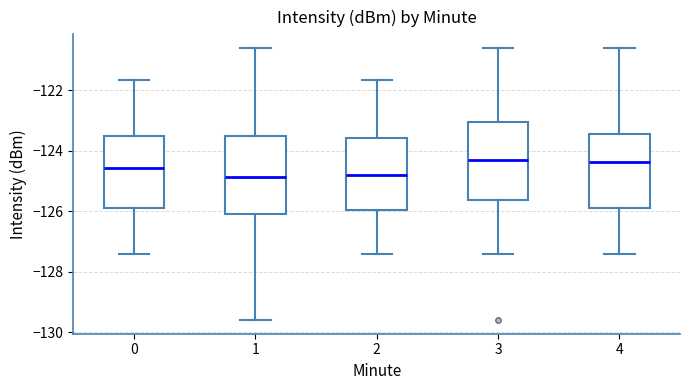

Reading left to right, transcribe this box plot: for each box, give where its median line is, the range the box spans, and where its two whiskers end, as read against the y-axis. The values are not printed on the chart, so give them approximately, as read against the axis.

0: median -124.6, box -125.8 to -123.6, whiskers -127.4 to -121.6
1: median -124.8, box -126.0 to -123.6, whiskers -129.6 to -120.6
2: median -124.8, box -126.0 to -123.6, whiskers -127.4 to -121.6
3: median -124.4, box -125.6 to -123.0, whiskers -127.4 to -120.6
4: median -124.4, box -125.8 to -123.4, whiskers -127.4 to -120.6